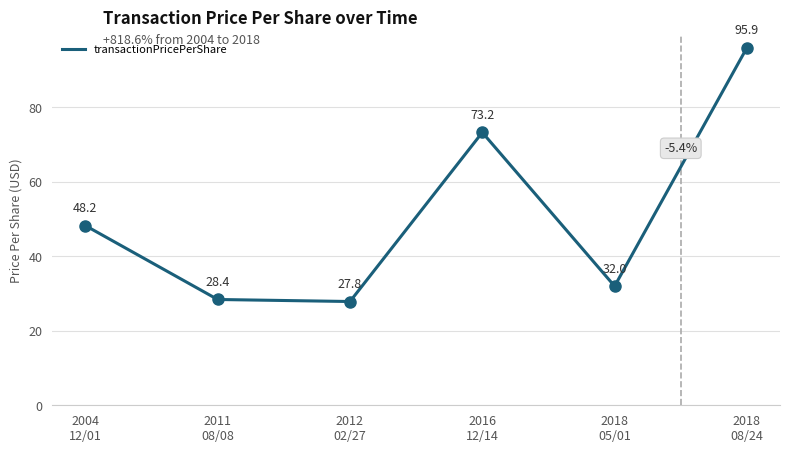

Is it true that the value at 2004
12/01 is 27.8?

False